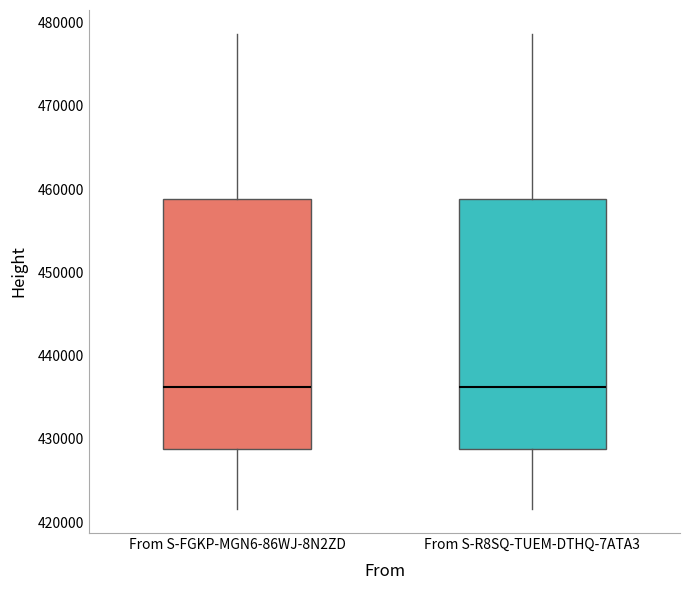

Reading left to right, transcribe this box plot: for each box, give where its median line is, the range the box spans, and where its two whiskers end, as read against the y-axis. The values are not printed on the chart, so give them approximately, as read against the axis.

From S-FGKP-MGN6-86WJ-8N2ZD: median 436000, box 429000 to 459000, whiskers 422000 to 479000
From S-R8SQ-TUEM-DTHQ-7ATA3: median 436000, box 429000 to 459000, whiskers 422000 to 479000